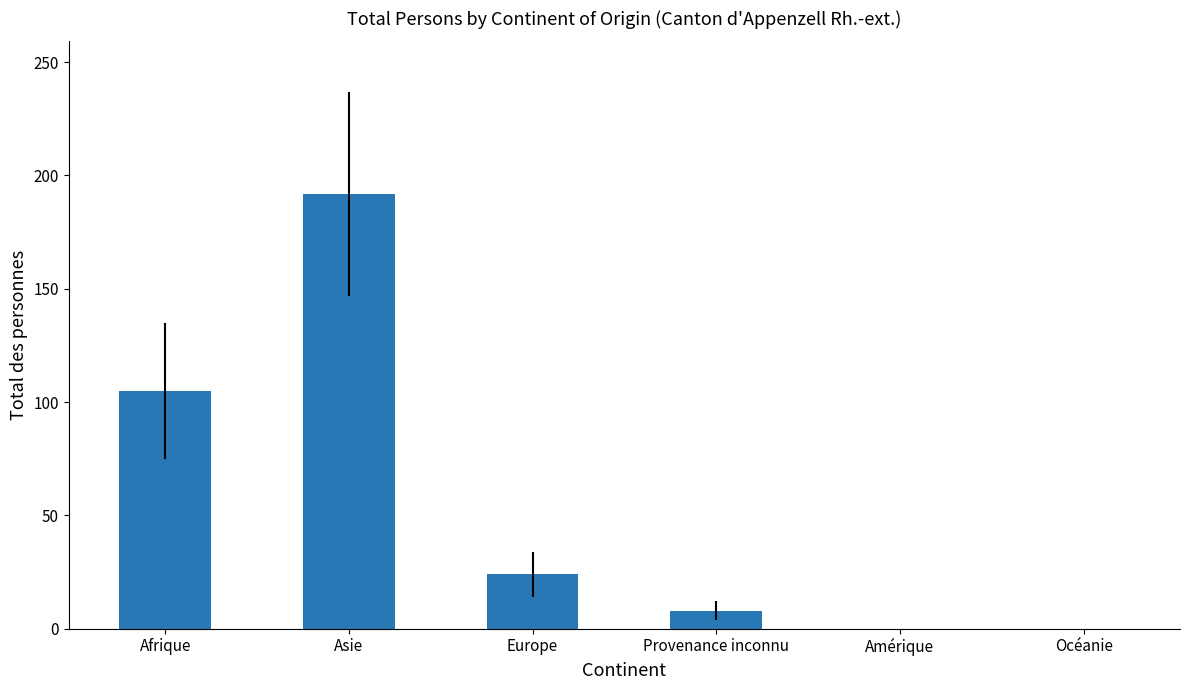

What is the sum of all values?

329